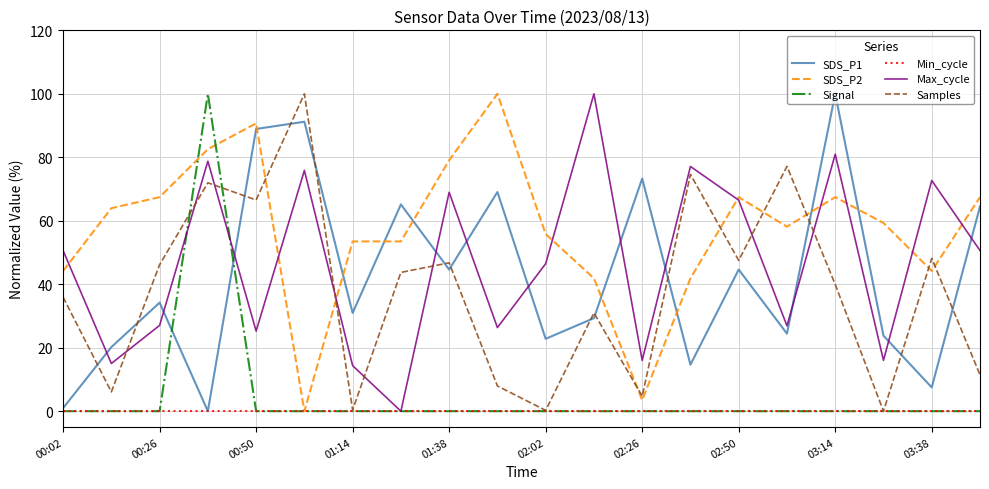

Which series has the largest total across all categories?

SDS_P2